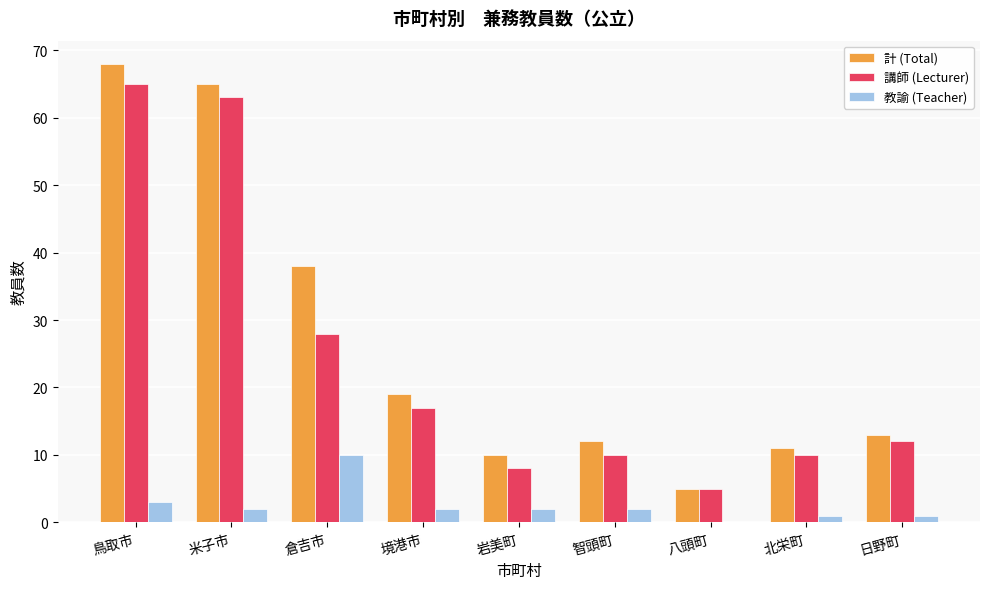

What is the sum of the 講師 (Lecturer) values at 米子市 and 岩美町?

71